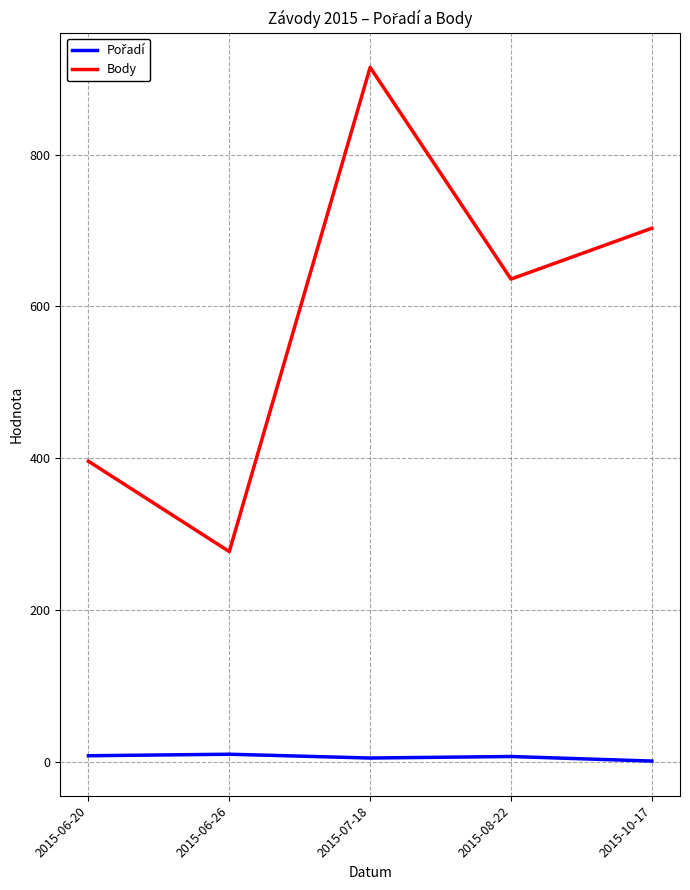

At which label is Body closest to 596?

2015-08-22